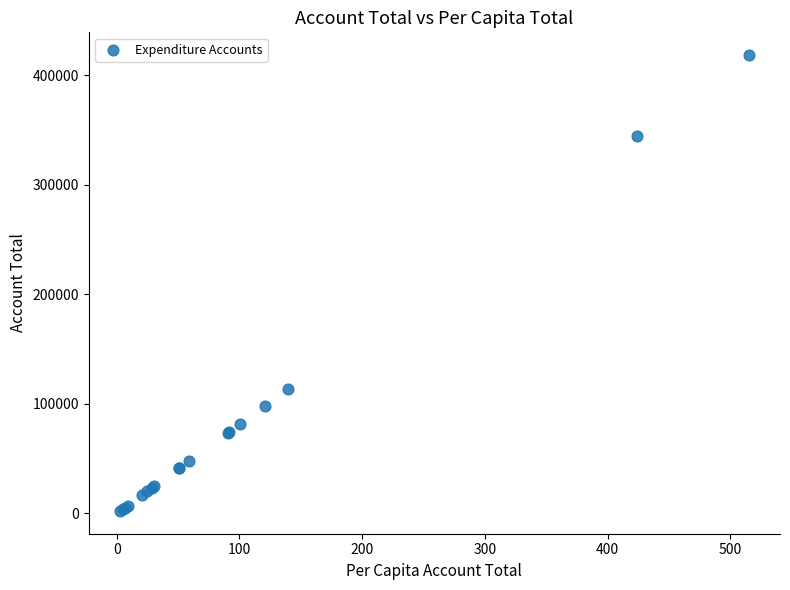

What Y value in the scatter plot is closest to 210449?

113228